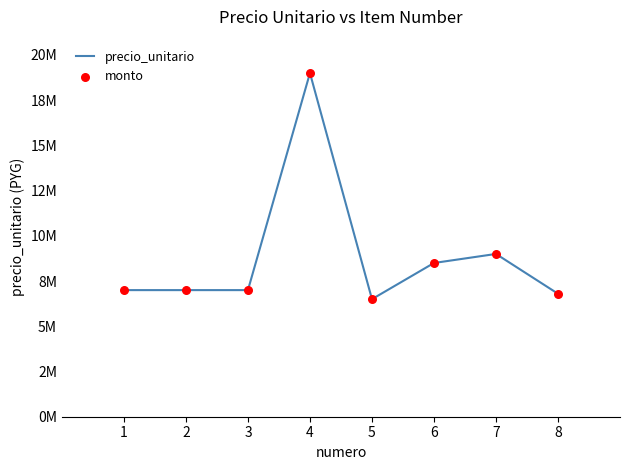

Does the chart have visible grid lines?

No